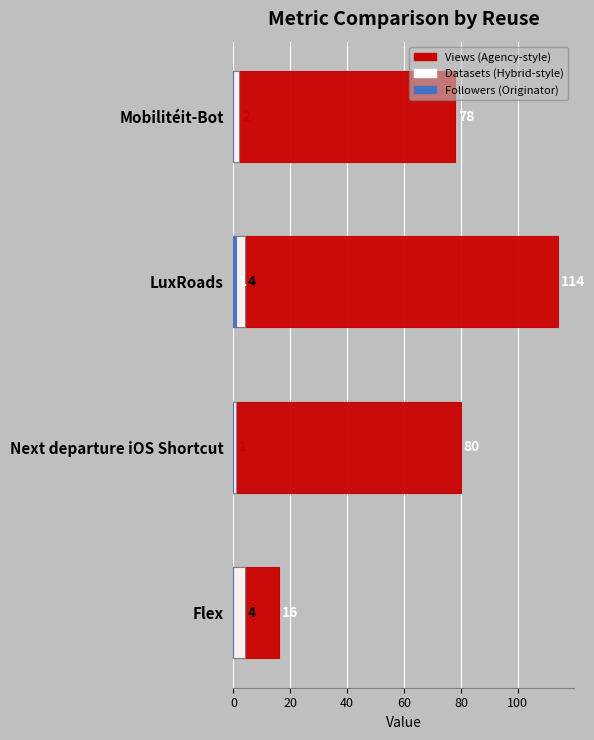

What is the sum of all Views (Agency-style) values?

288